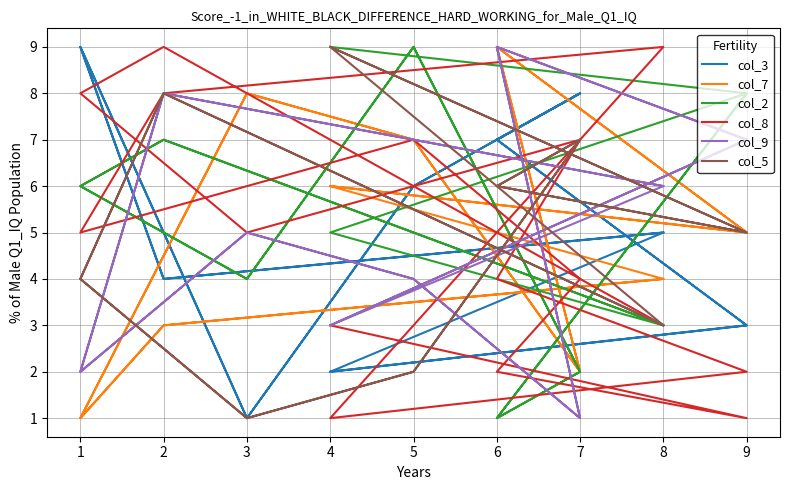

What are all the series names shown in the legend?

col_3, col_7, col_2, col_8, col_9, col_5